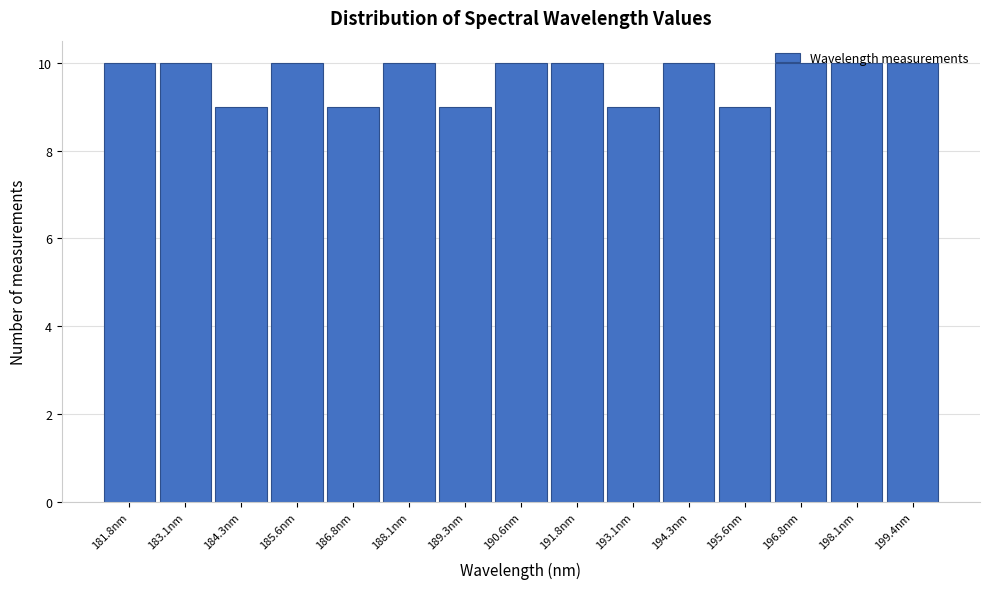

What is the average value?

10